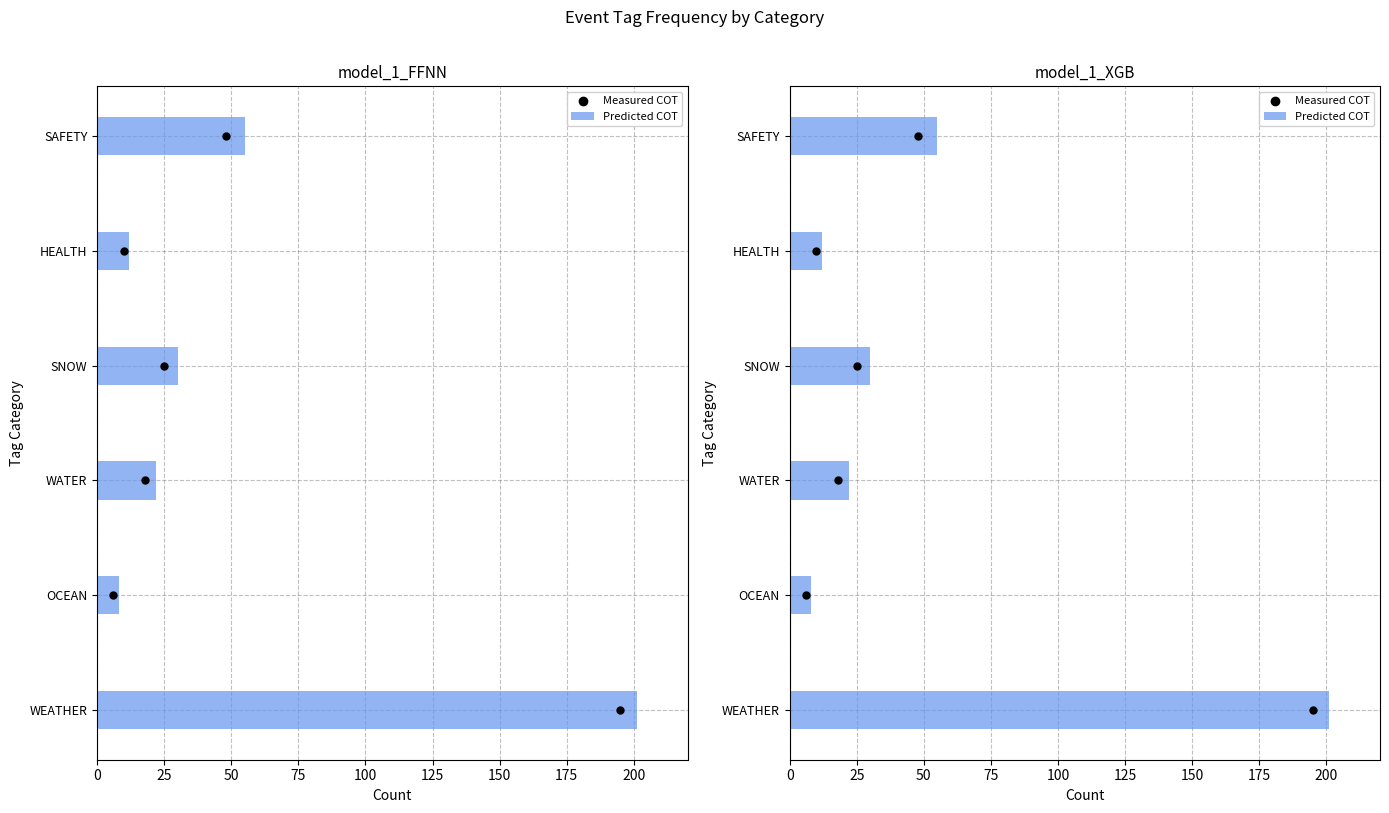

Which series reaches the minimum Y coordinate?

Measured COT